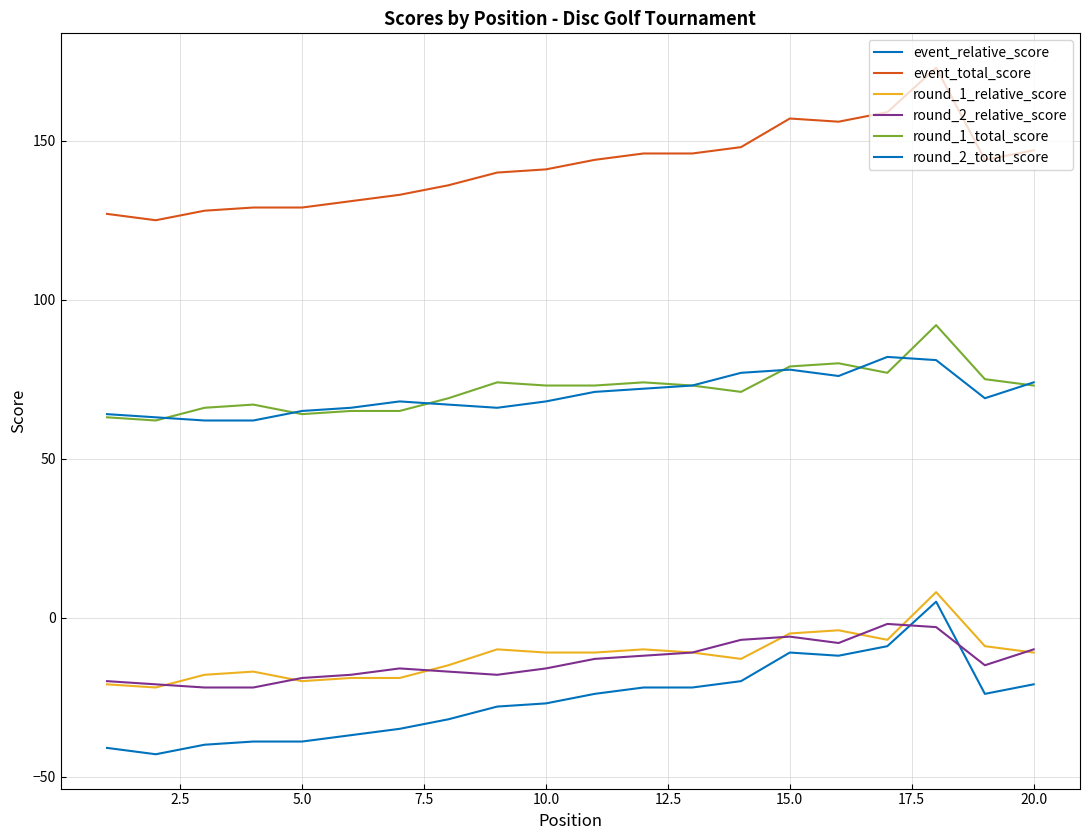

How many interior local peaks does the round_2_total_score series have?

3